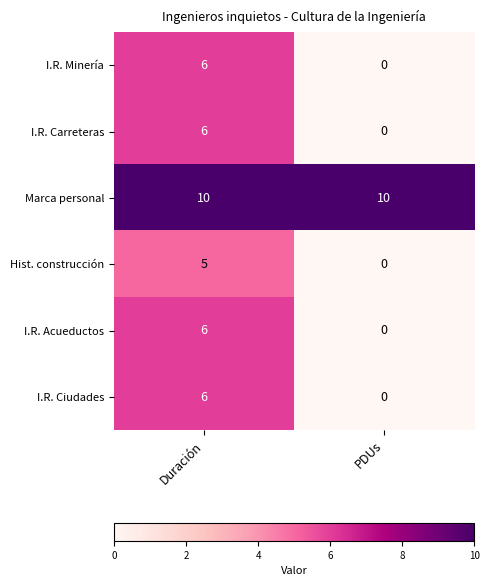

Which label corresponds to the smallest value in the chart?

PDUs